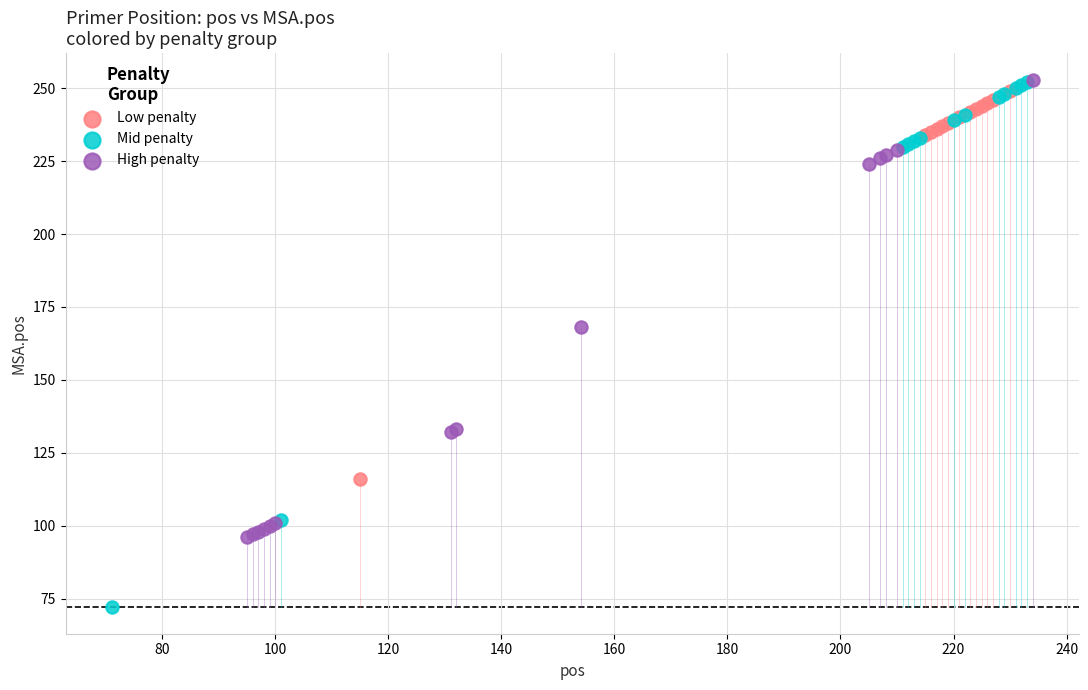

Which series reaches the minimum Y coordinate?

Mid penalty